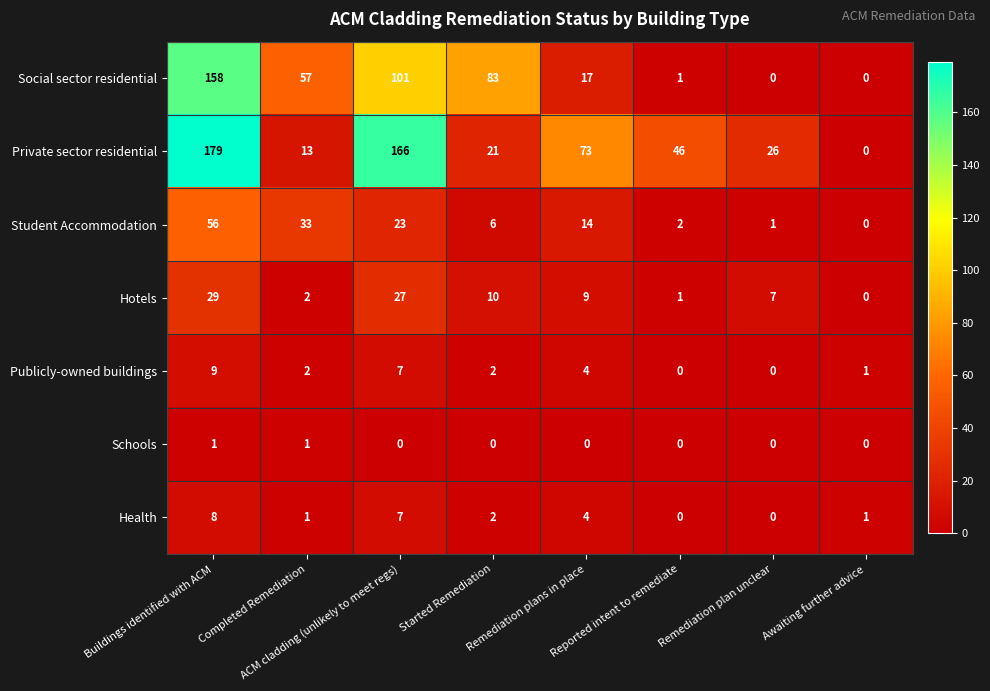

Which series has the largest range (max minus min)?

Private sector residential